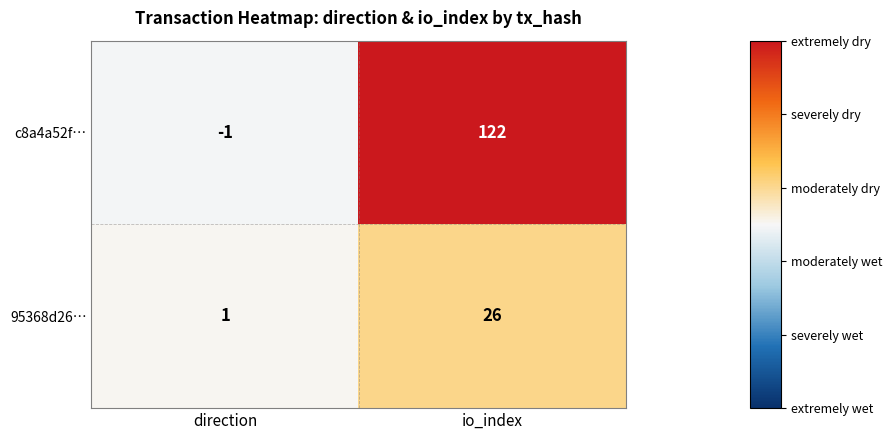

Where is c8a4a52f… nearest to the value 60?

direction